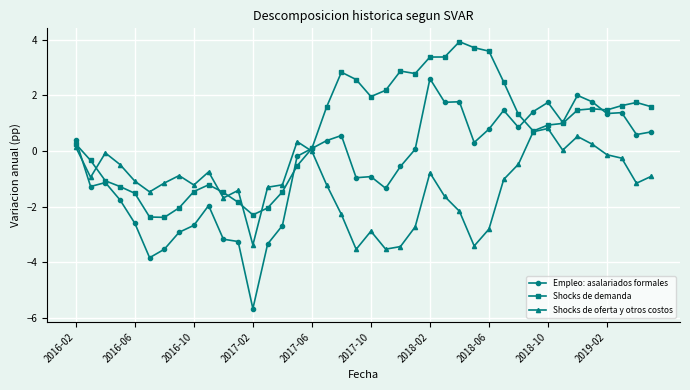

How many categories are shown in the chart?

40